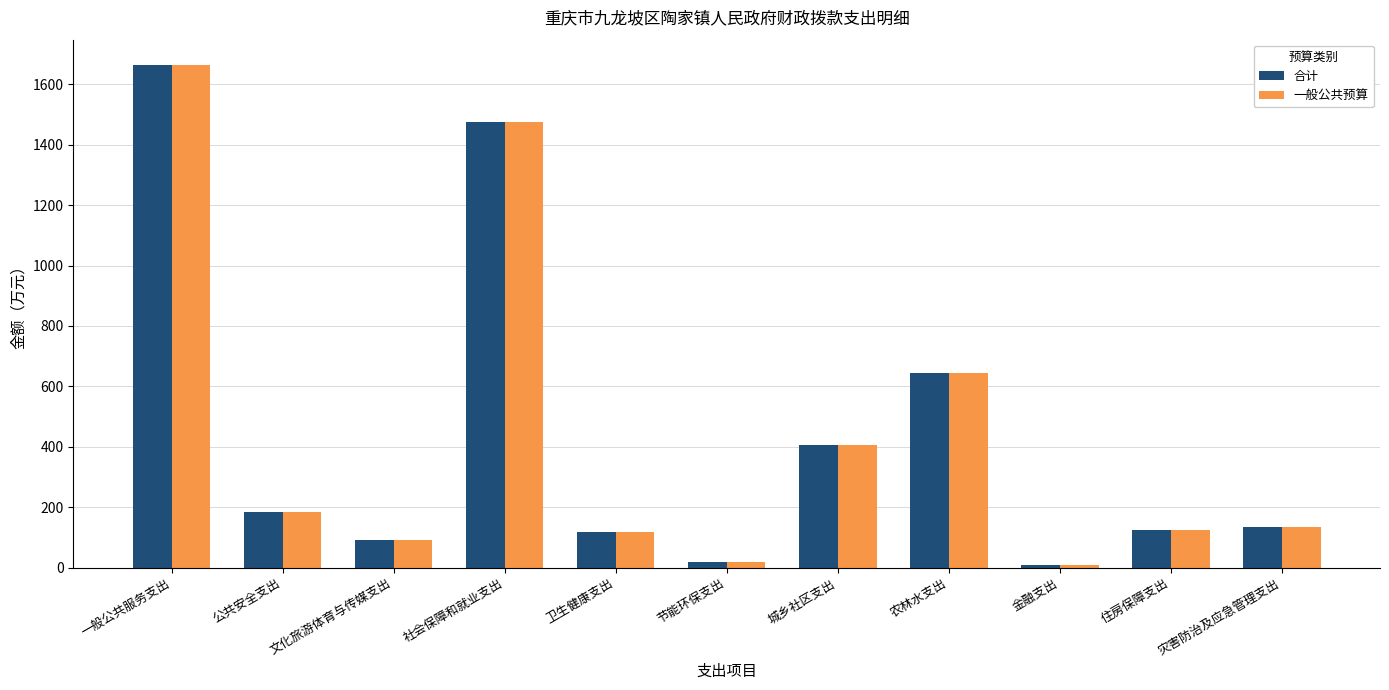

Where is 一般公共预算 nearest to the value 837?

农林水支出